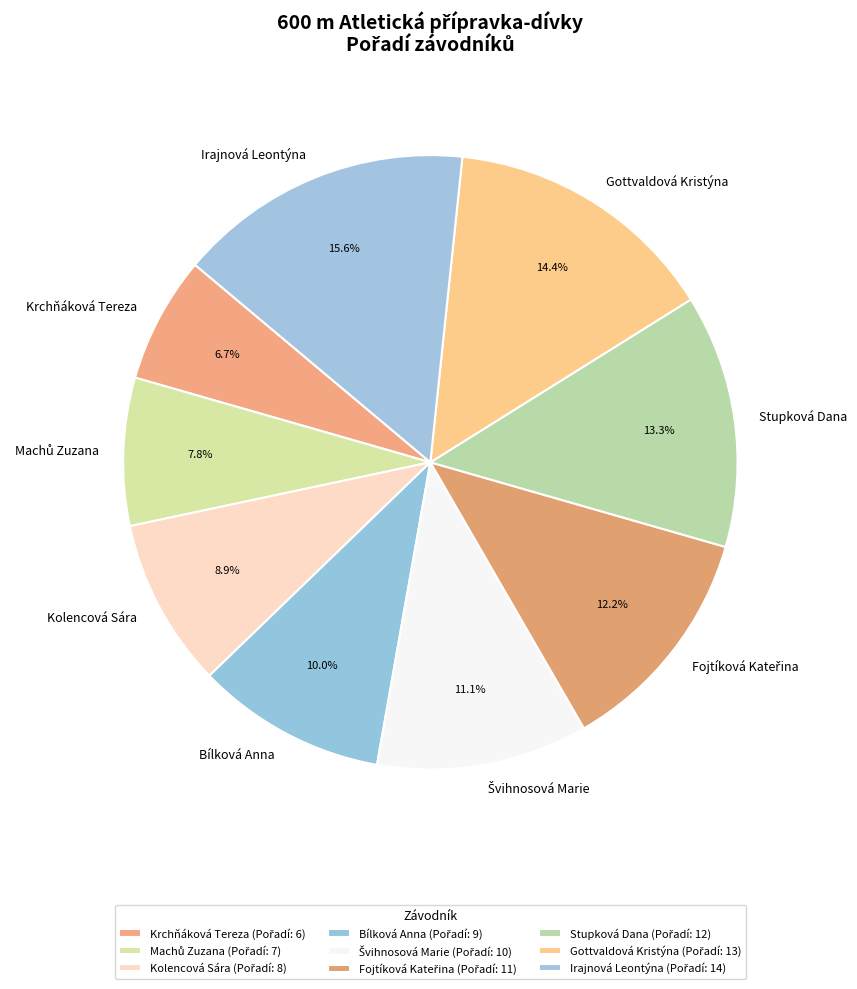

Is it true that Stupková Dana is 13% of the pie?

True